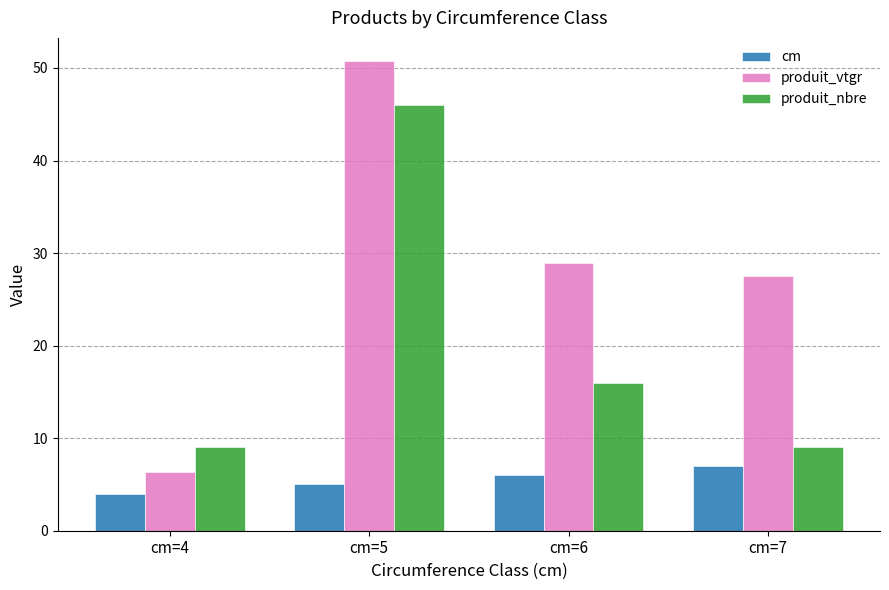

How many bars are there in total?

12